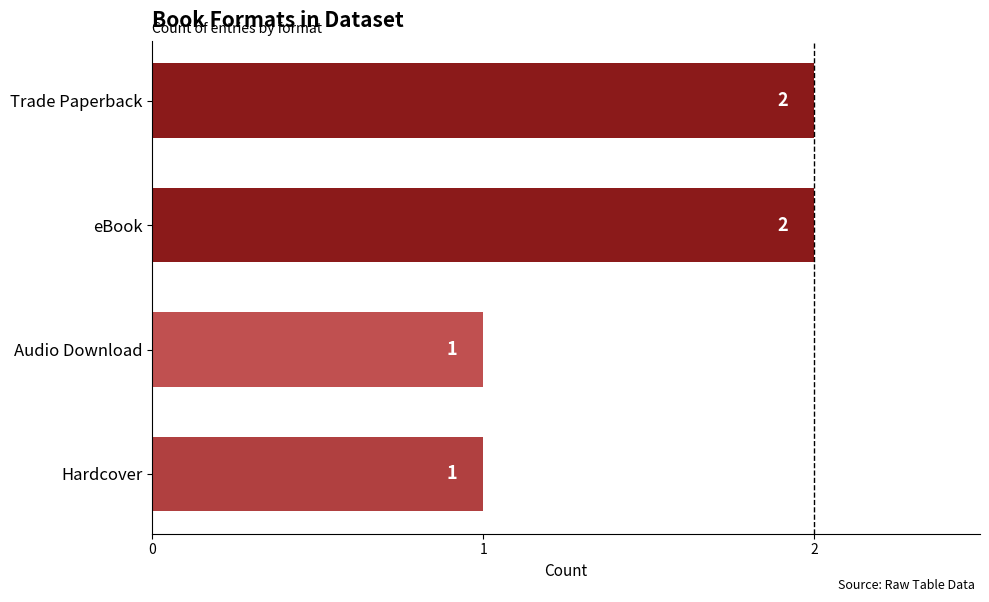

Which has a higher value, Hardcover or eBook?

eBook